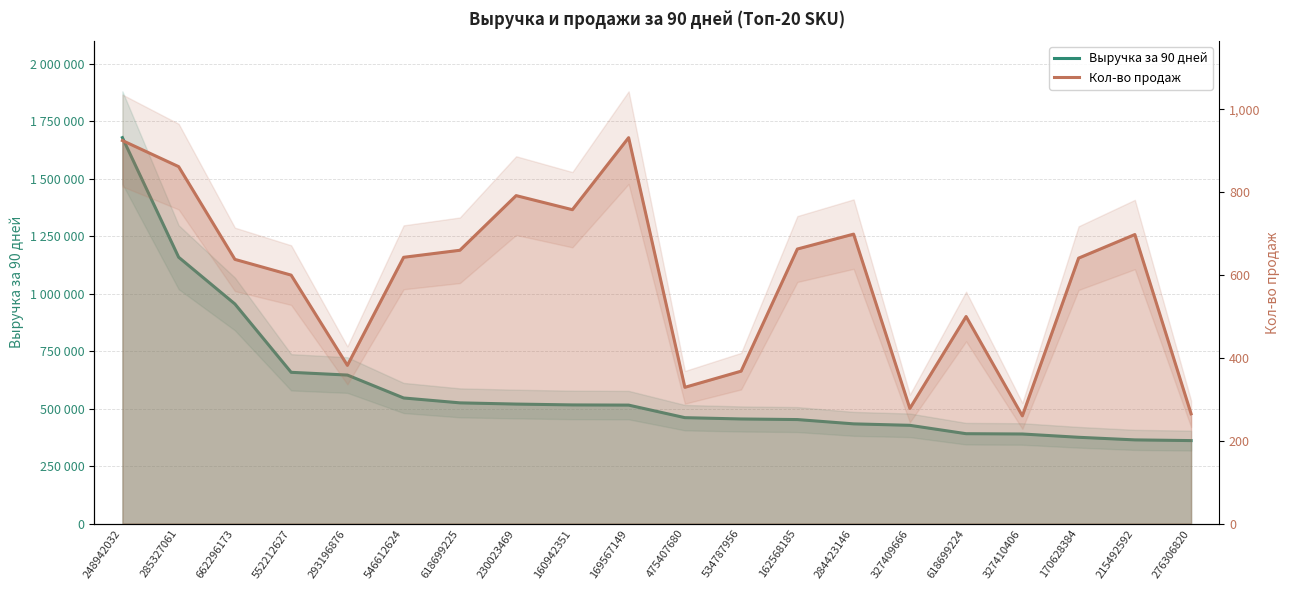

True or false: Кол-во продаж and Выручка за 90 дней intersect in this chart.

False